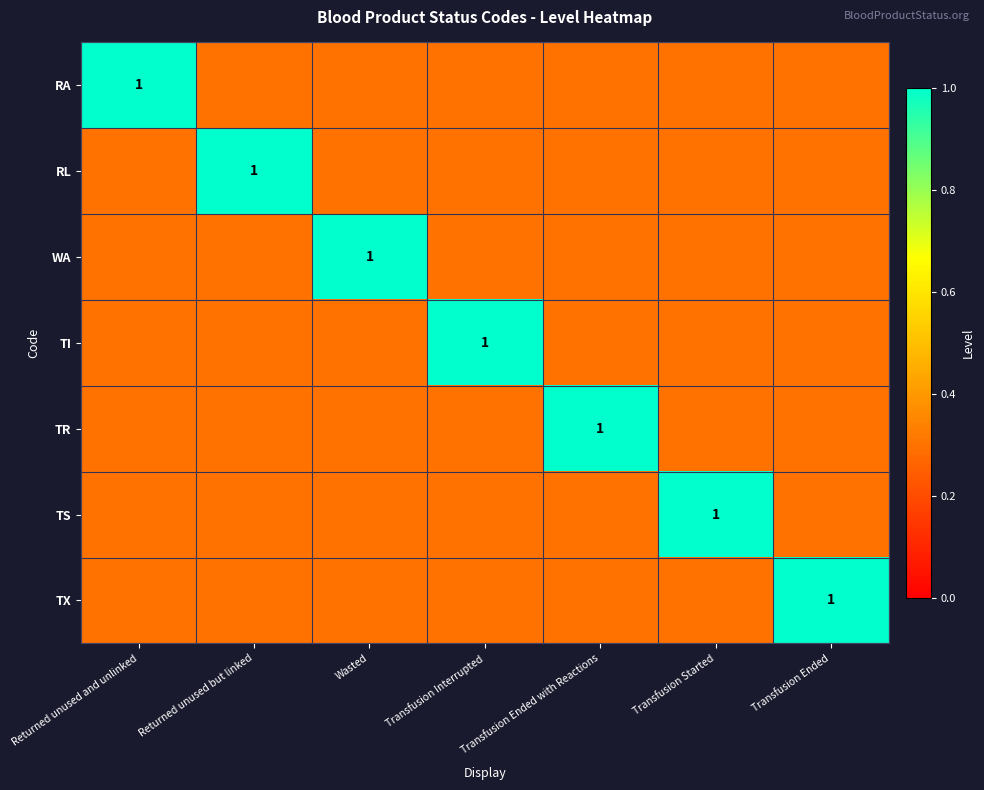

What is the lowest value of the WA series?

0.3